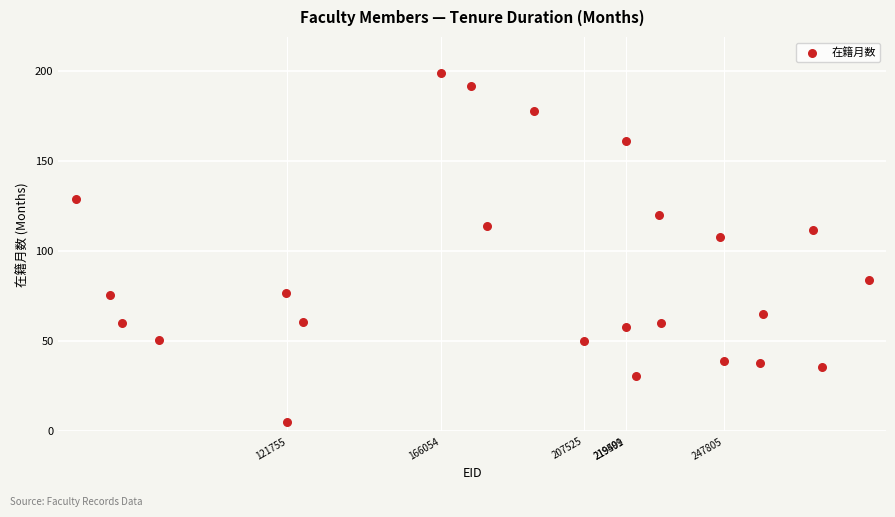

What Y value in the scatter plot is closest to 102?

108